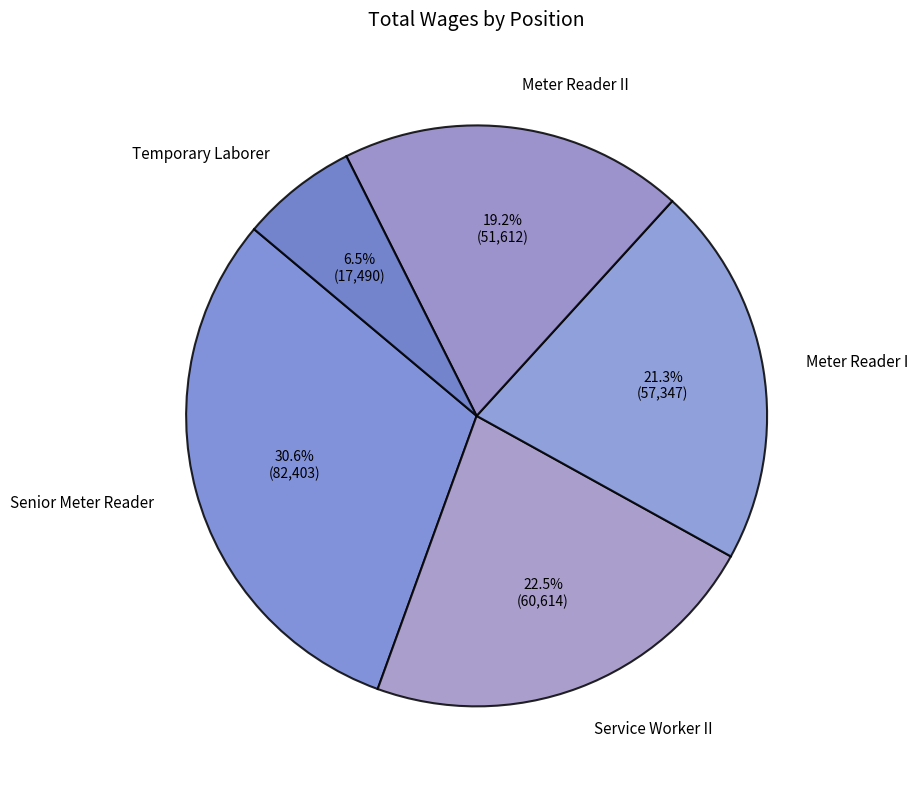

To the nearest percent, what percentage of the pie is Meter Reader II?

19%